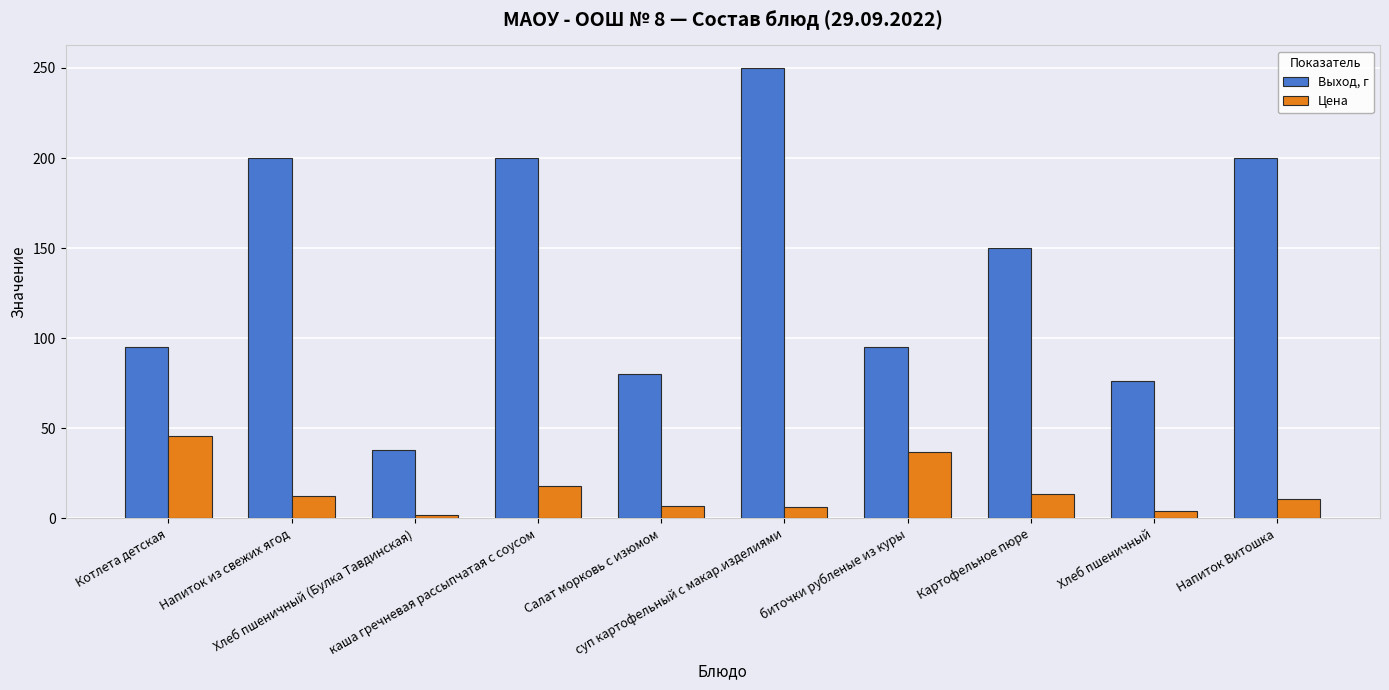

Which series has the widest spread of values?

Выход, г